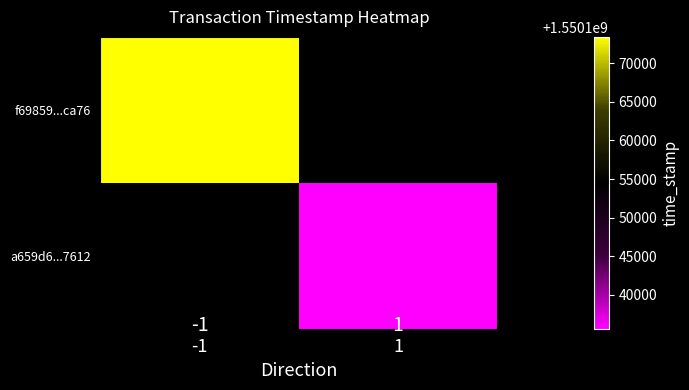

Which has a higher value, 1 or -1?

-1